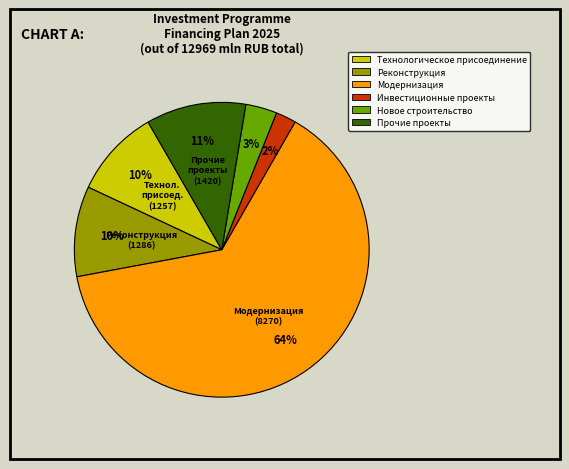

Is it true that Инвестиционные проекты is 2% of the pie?

True